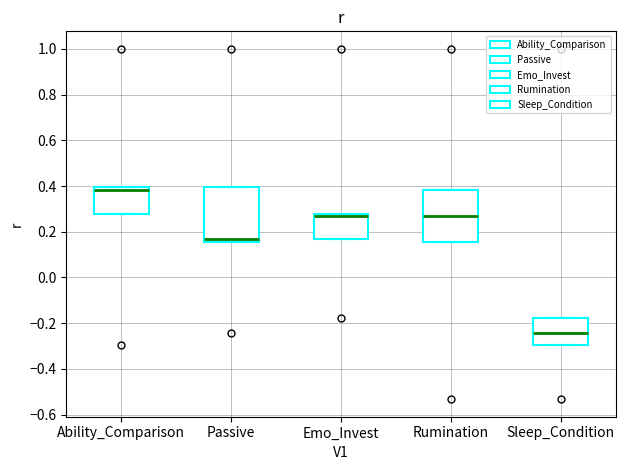

Which box has the lowest median line?

Sleep_Condition